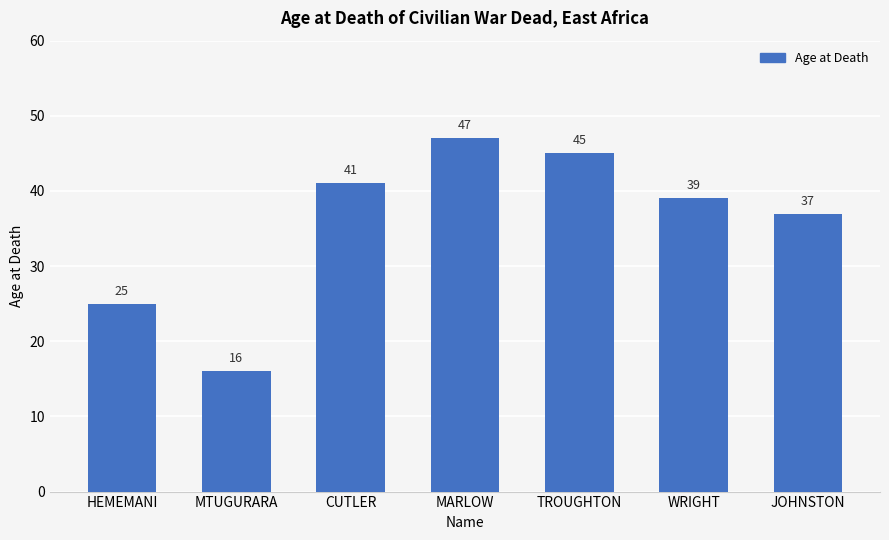

Is it true that the value at JOHNSTON is 37?

True